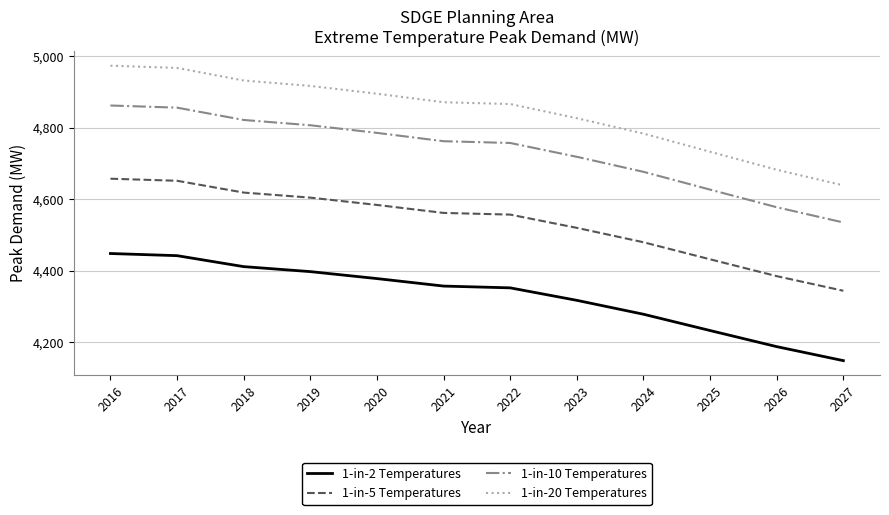

Is this an area chart (filled region under the line)?

No